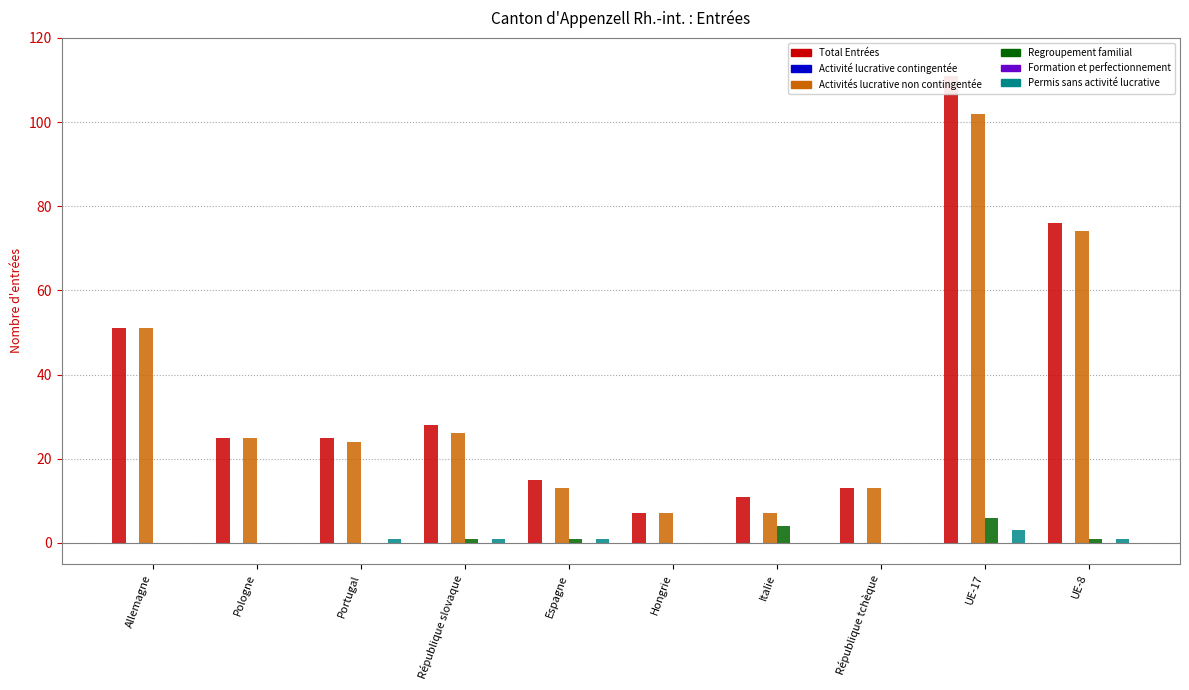

What is the sum of the Permis sans activité lucrative values at UE-17 and UE-8?

4